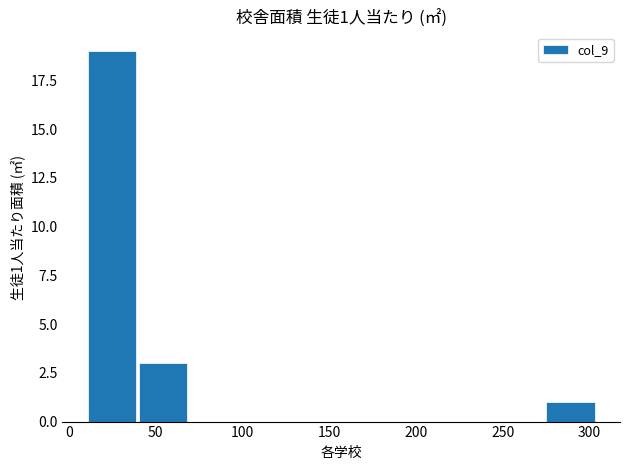

Over which range of the x-axis is the bar tallest?

10 to 40